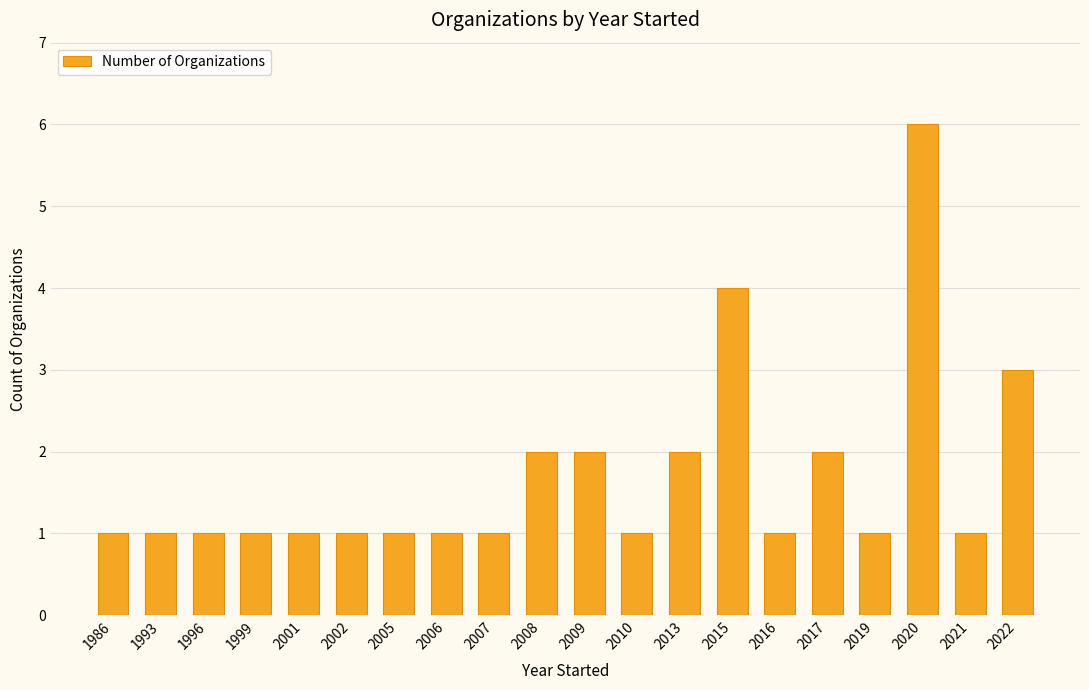

Reading left to right, what are all the values shown in this chart?

1	1	1	1	1	1	1	1	1	2	2	1	2	4	1	2	1	6	1	3